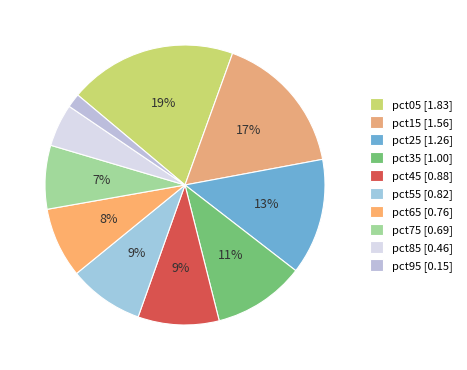

What is the total percentage of pct25 and pct65?

21.5%